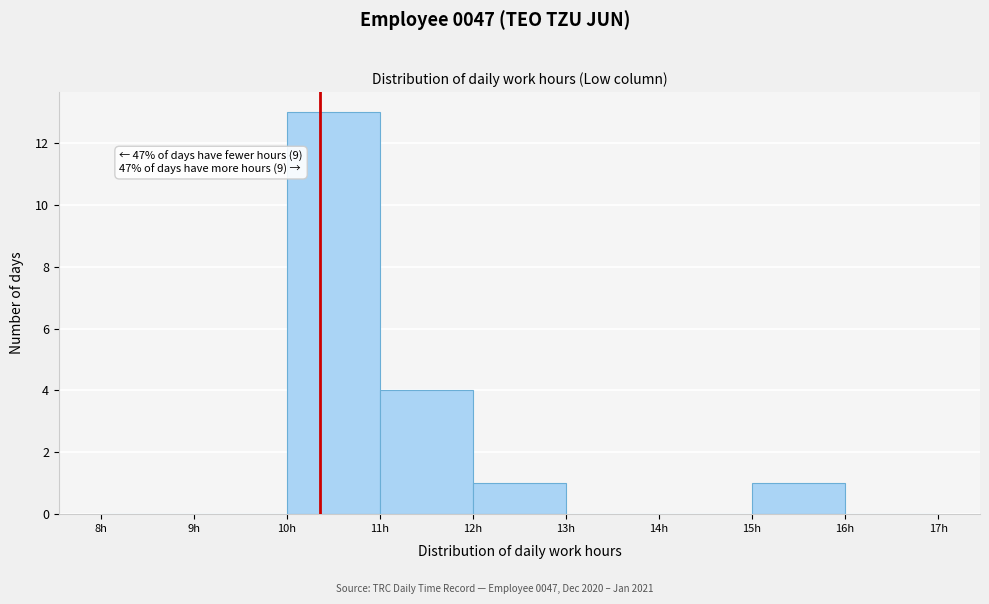

Which range on the x-axis has the tallest bar?

10 to 11